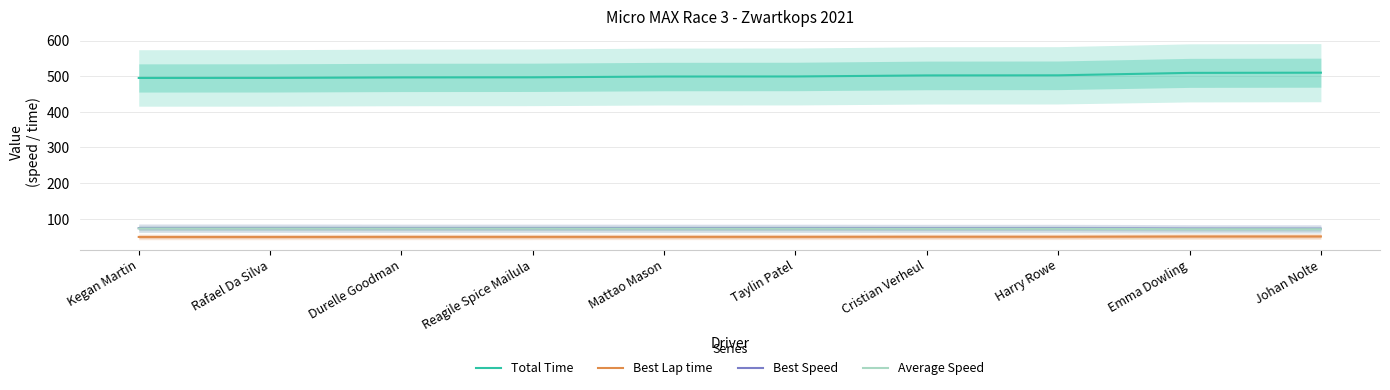

At which label does Total Time first exceed 499?

Mattao Mason